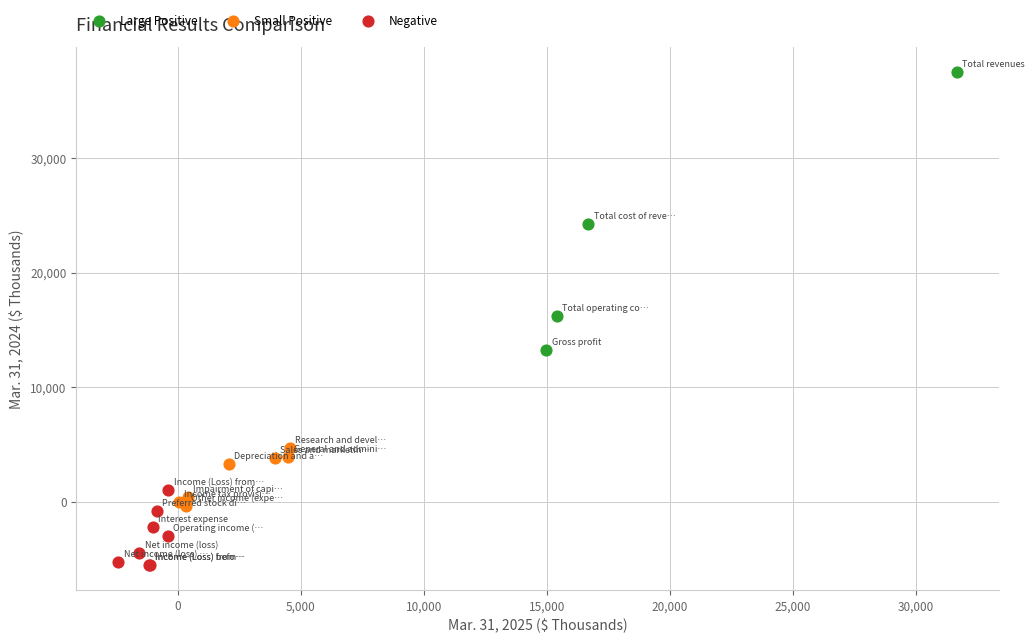

Which series has the widest spread of Y values?

Large Positive